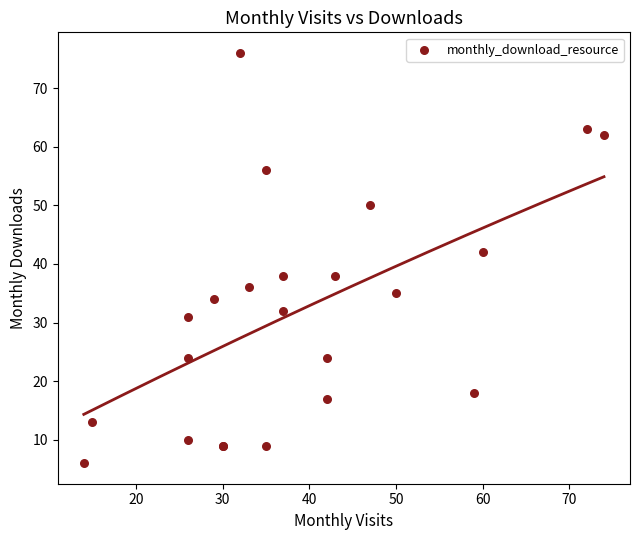

What Y value in the scatter plot is closest to 41?

42